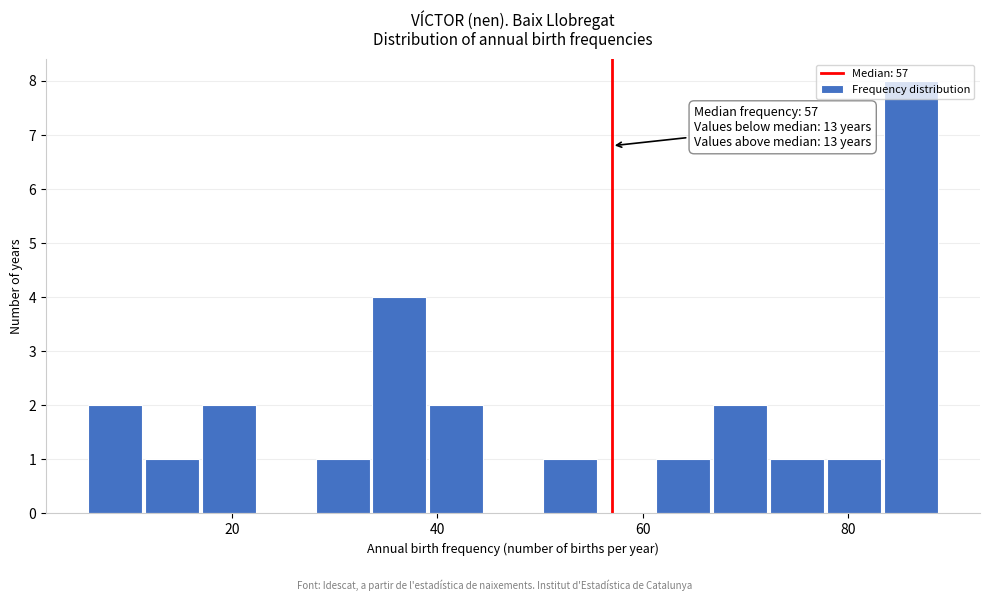

Around what value on the x-axis is the tallest bar? Give the approximate position of its centre, as read against the axis.

86